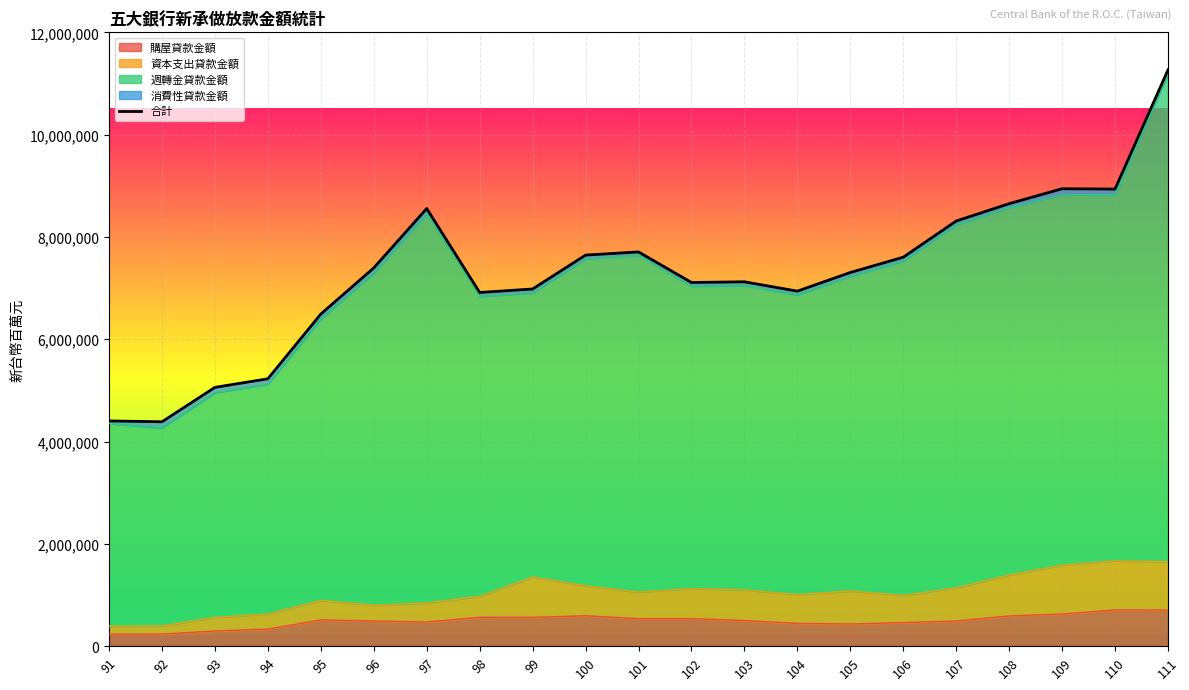

Approximately how many times larger is the value at 106 compared to 107?

0.9